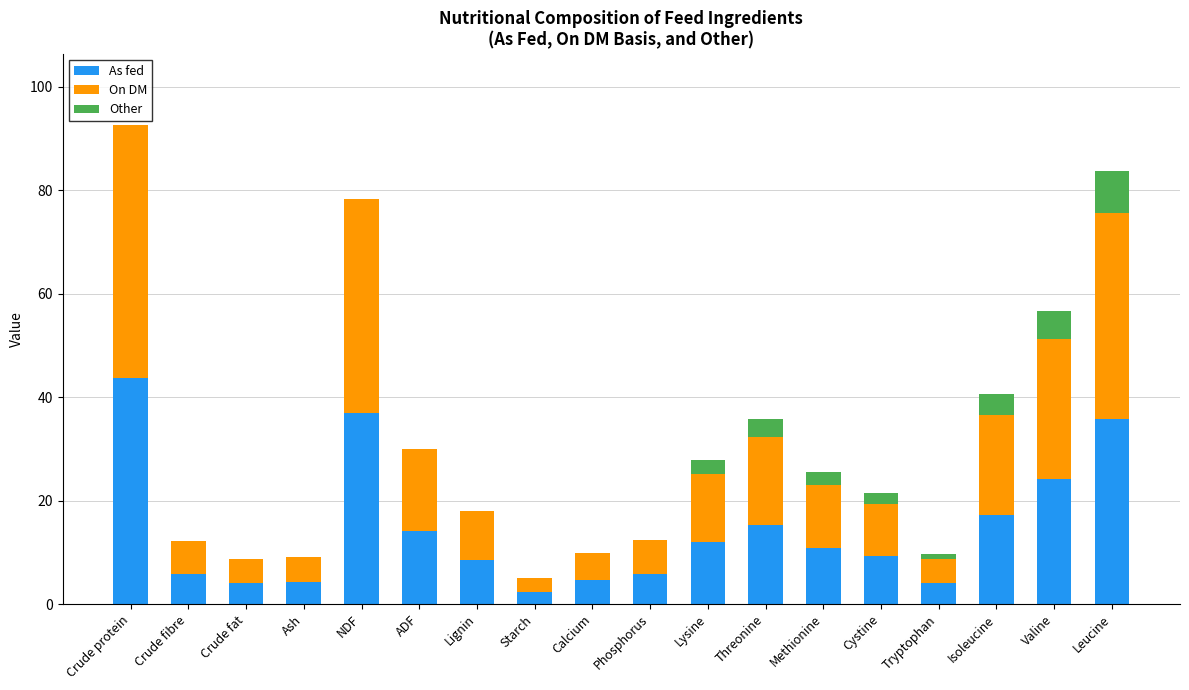

At which label is As fed closest to 23?

Valine